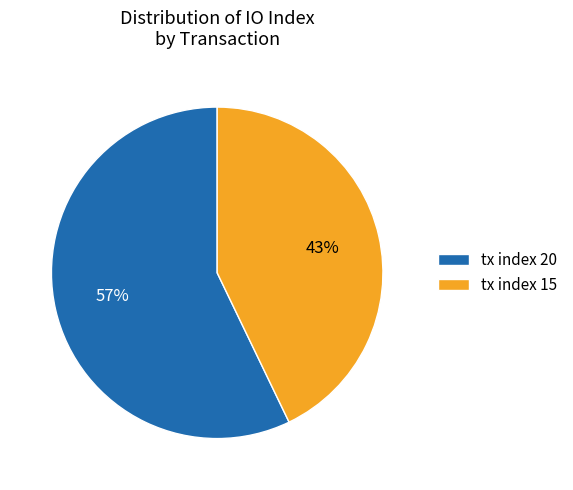

Which has a higher value, tx index 15 or tx index 20?

tx index 20